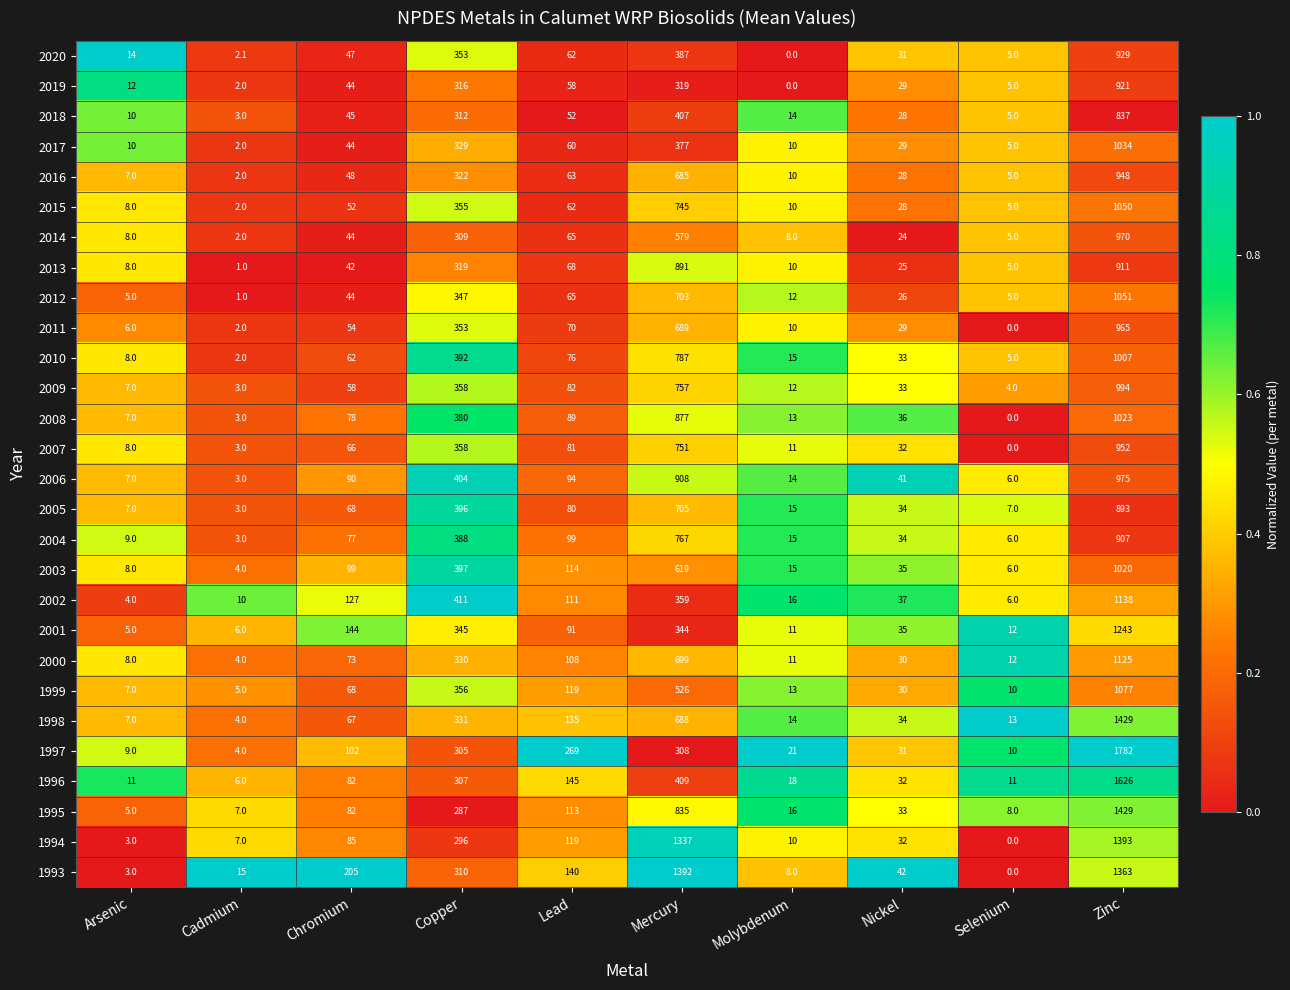

The 2005 series shows 80.0 at Lead. True or false?

True